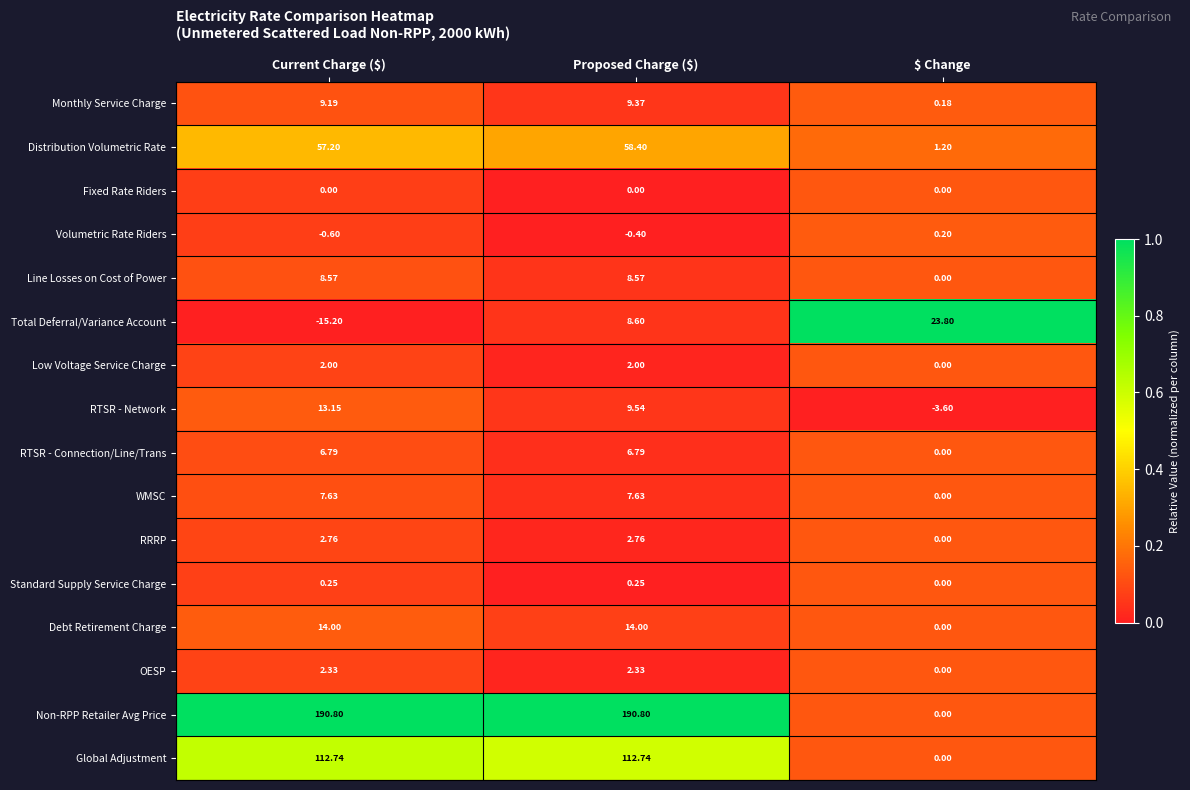

Which label corresponds to the smallest value in the chart?

Current Charge ($)